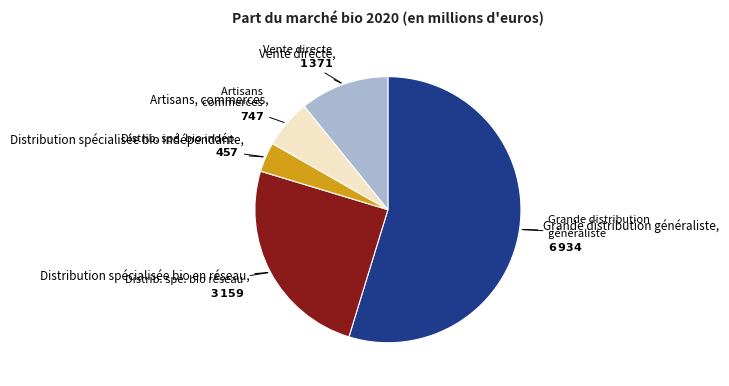

Is there a majority slice in this chart?

Yes